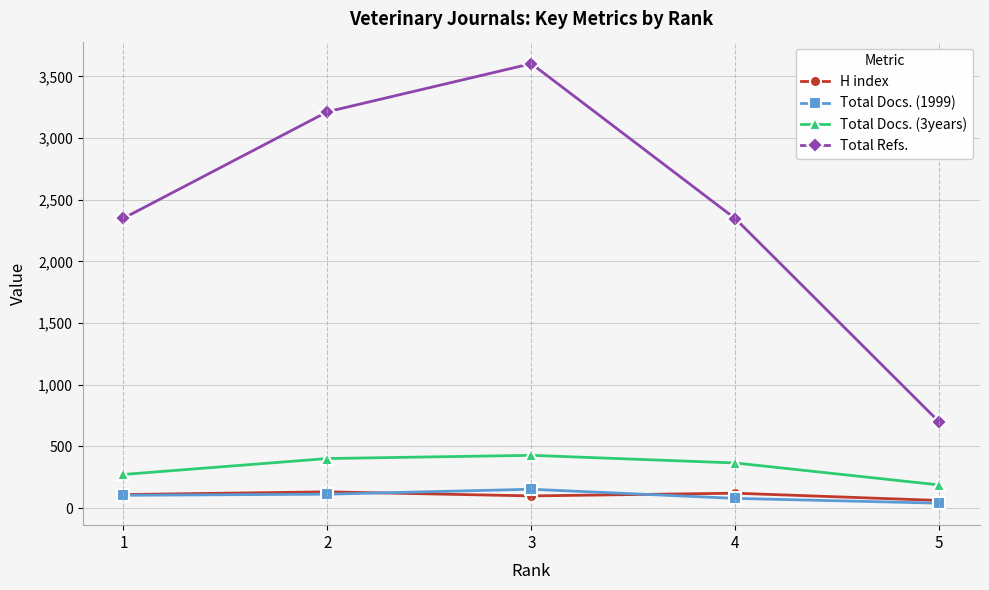

What is the sum of all Total Docs. (1999) values?

489